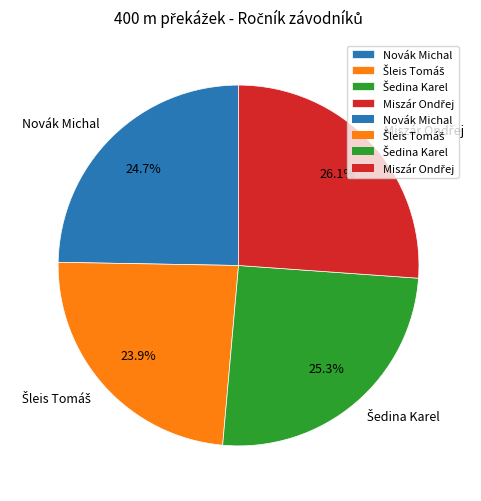

Does any single category account for the majority?

No